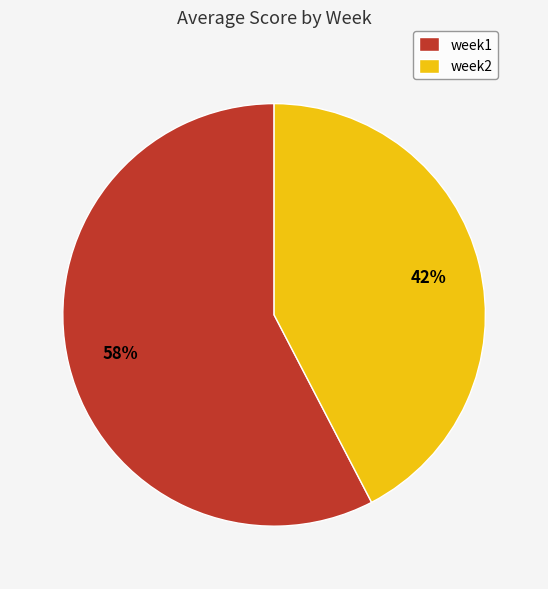

Do week1 and week2 together represent more than half of the pie?

Yes